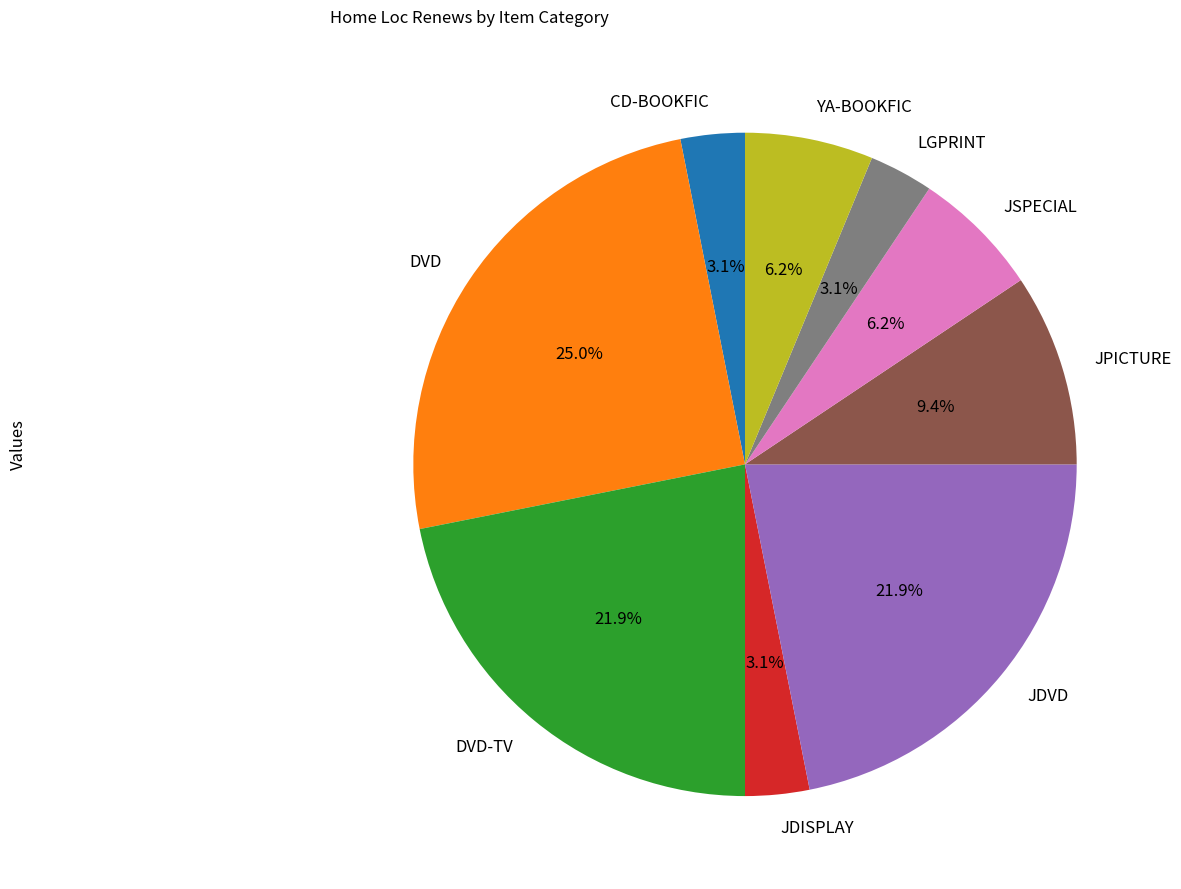

What percentage is the LGPRINT slice, to the nearest percent?

3%